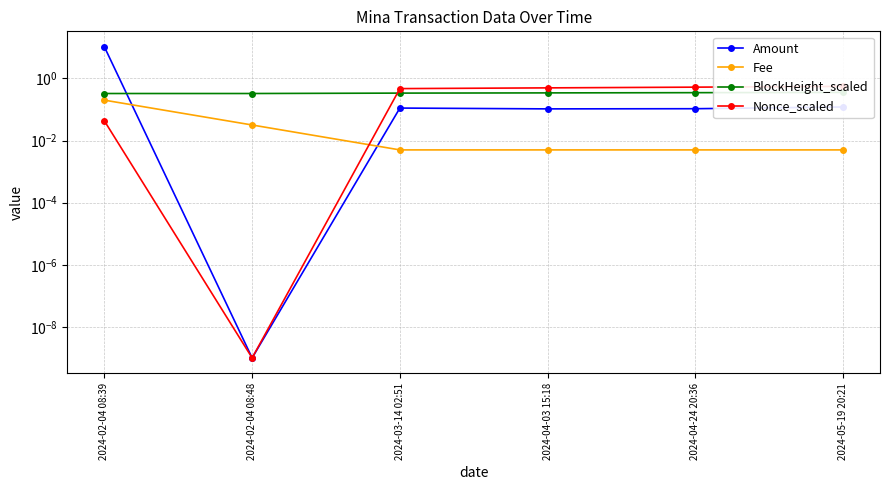

What is the sum of all BlockHeight_scaled values?

2.0